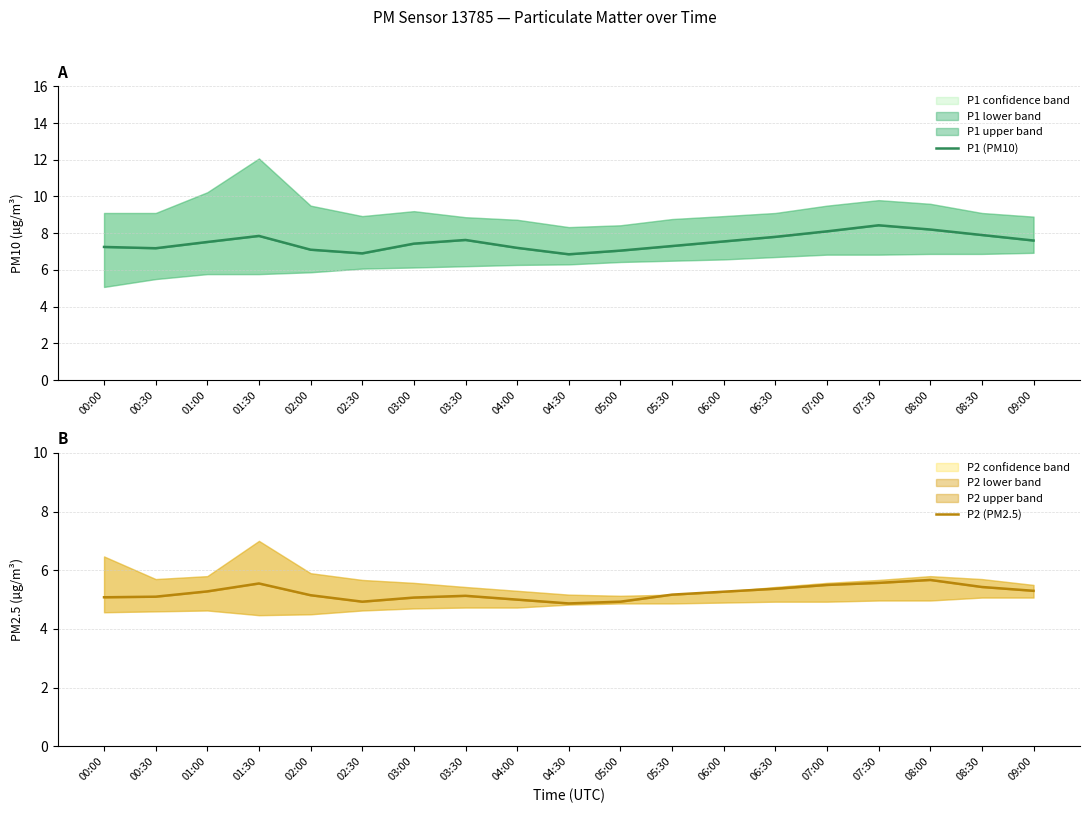

Is it true that P2 (PM2.5) equals 5.6 at 07:30?

True